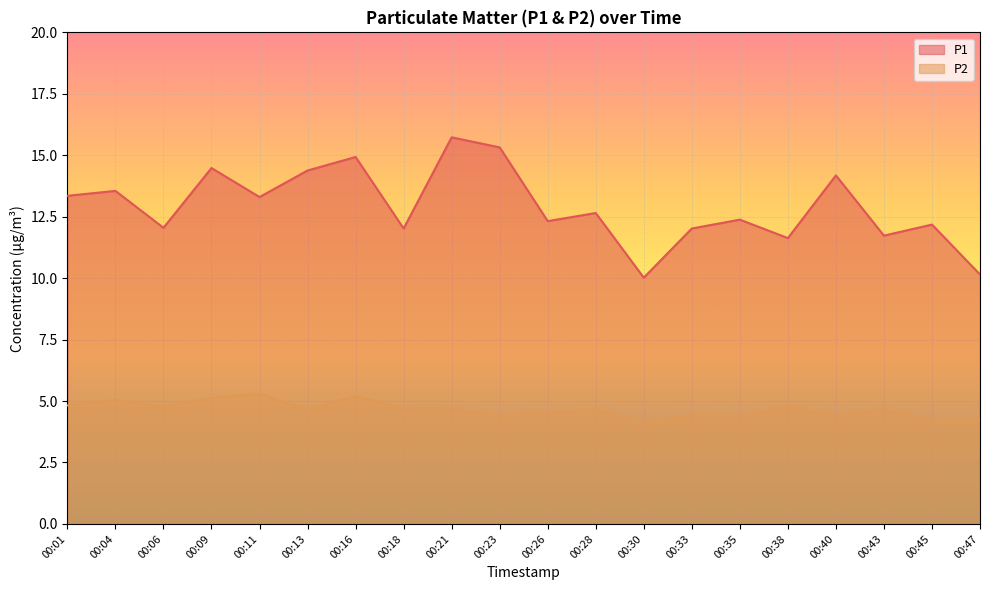

At 00:06, list the series in order from smallest to largest.

P2, P1